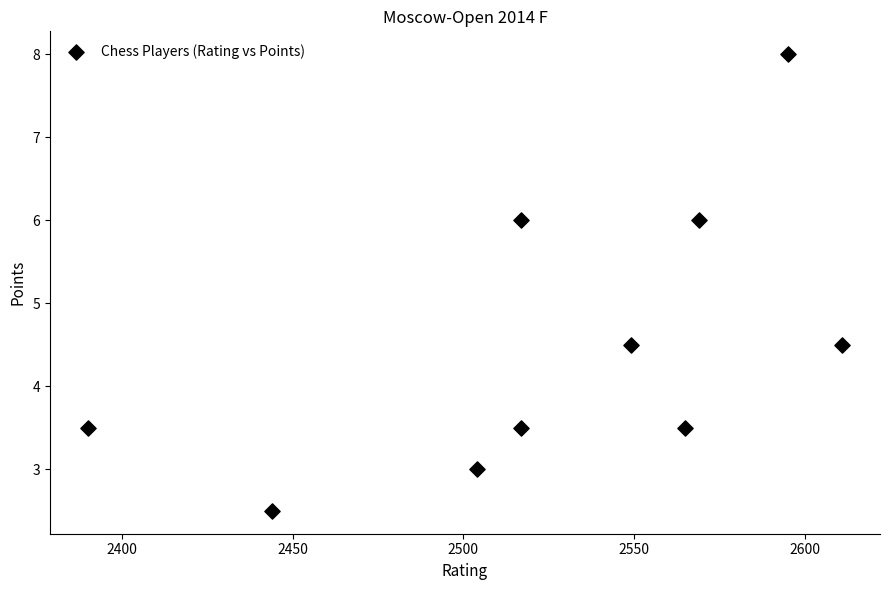

What is the range of X values (max minus min)?

221.0